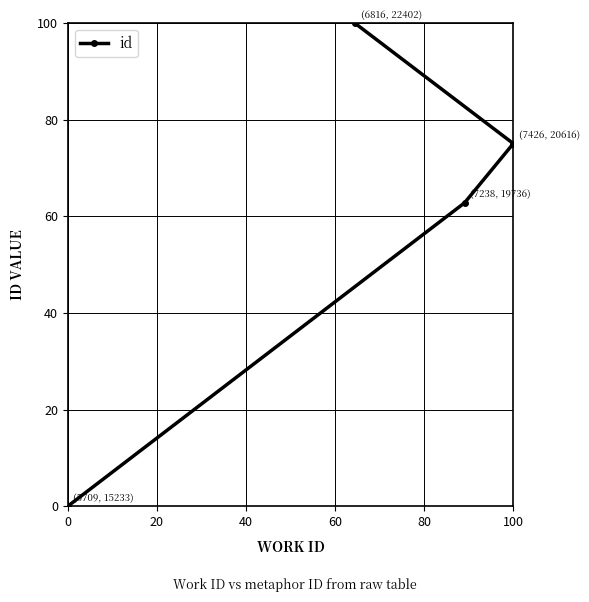

The value at 0 is 0.0. True or false?

True